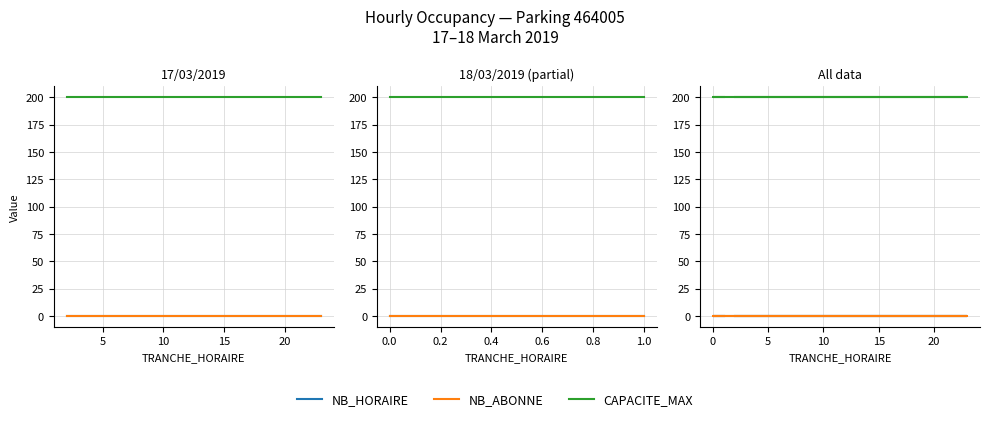

True or false: NB_ABONNE and NB_HORAIRE intersect in this chart.

False